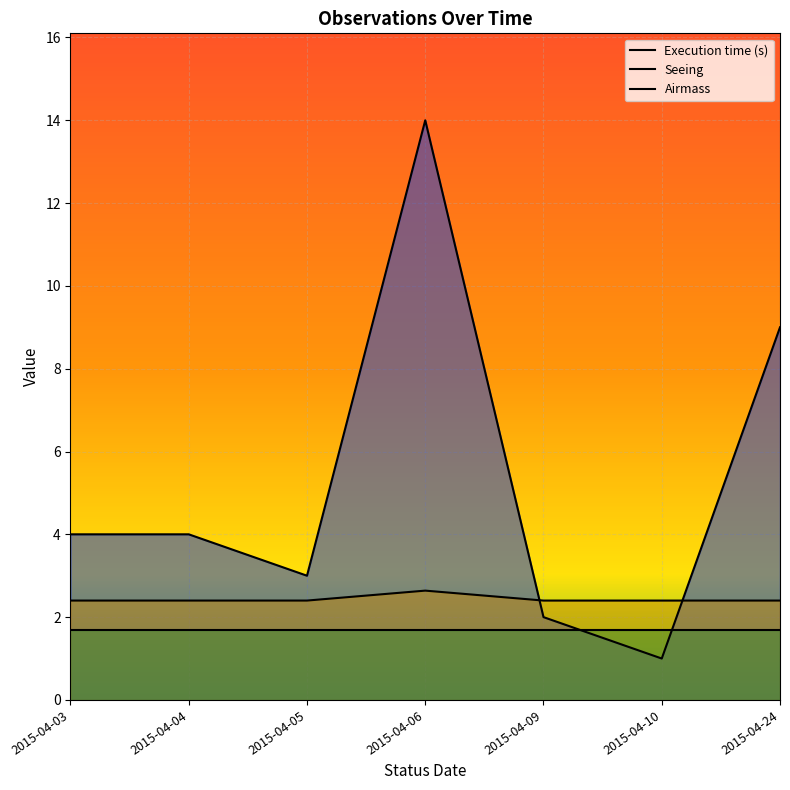

What value does the Seeing series have at 2015-04-06?

2.6